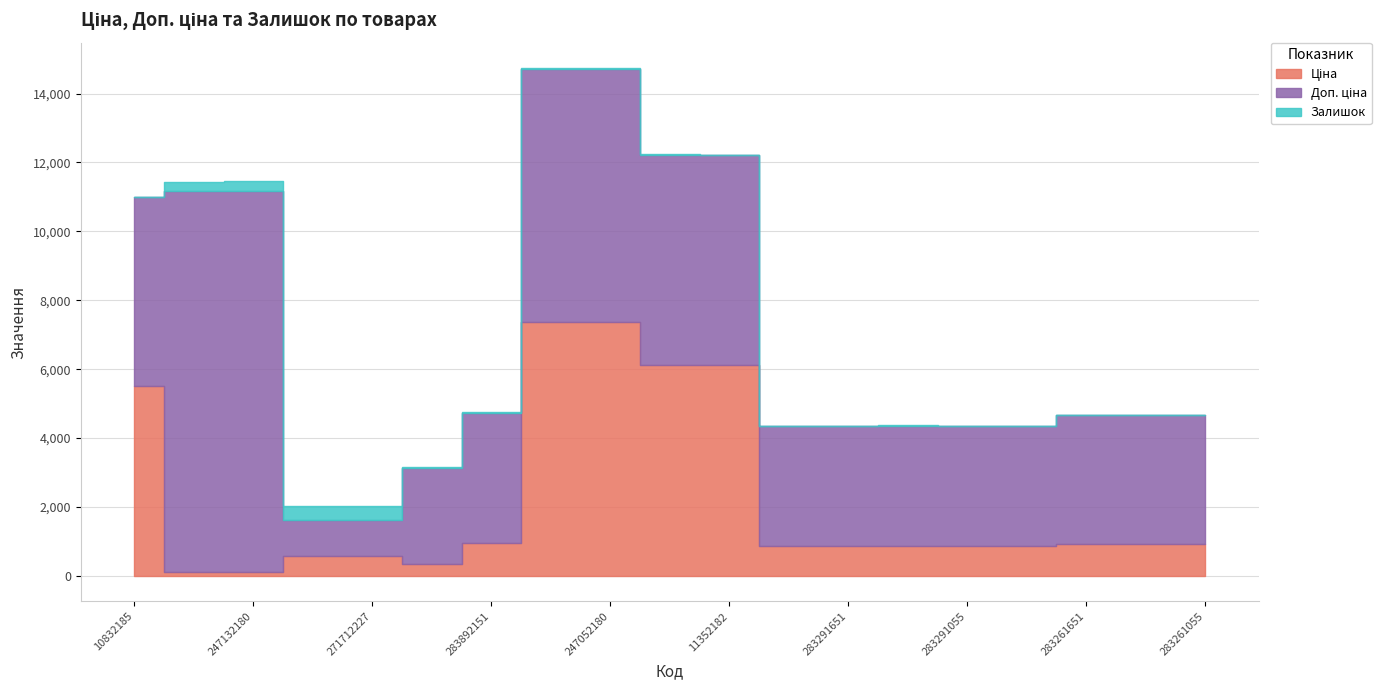

How many lines are shown in the chart?

3